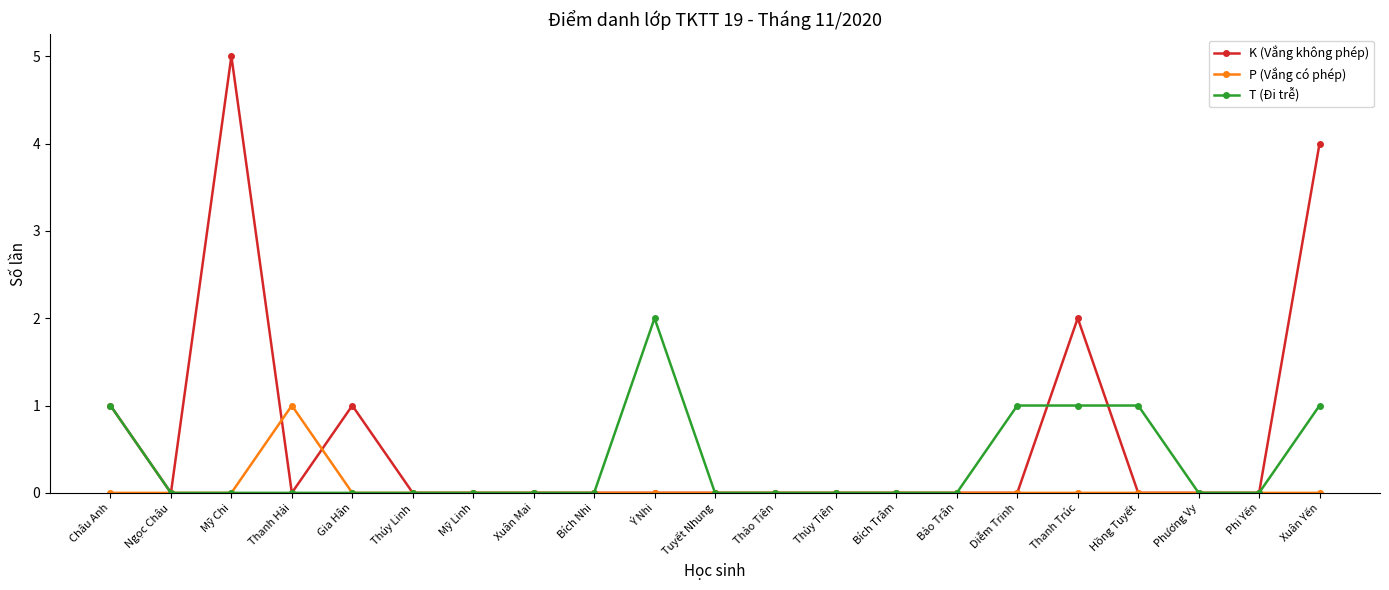

At which category does the chart reach its peak across all series?

Mỹ Chi